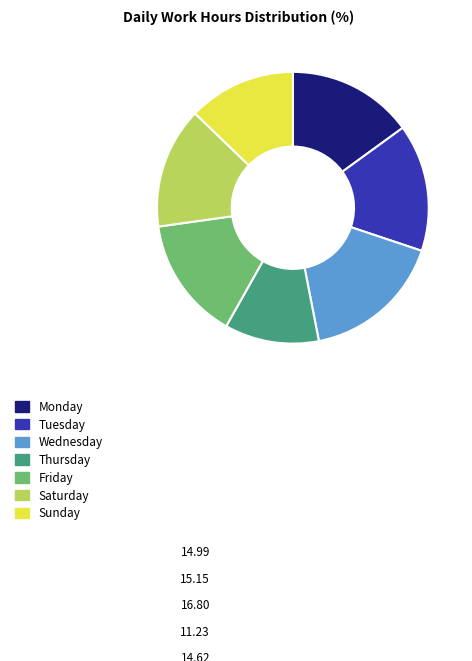

How many segments does this pie chart have?

7